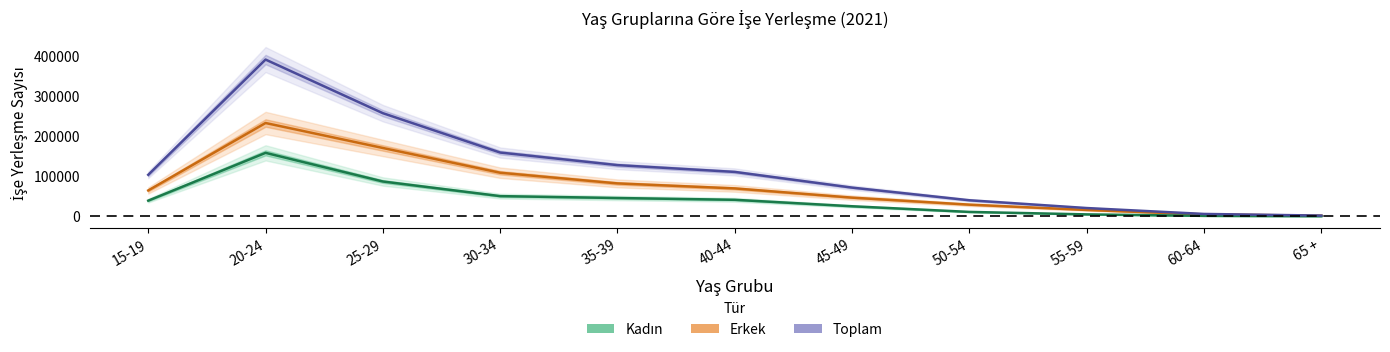

Rank the series by their maximum value, from lowest to highest.

Kadın, Erkek, Toplam